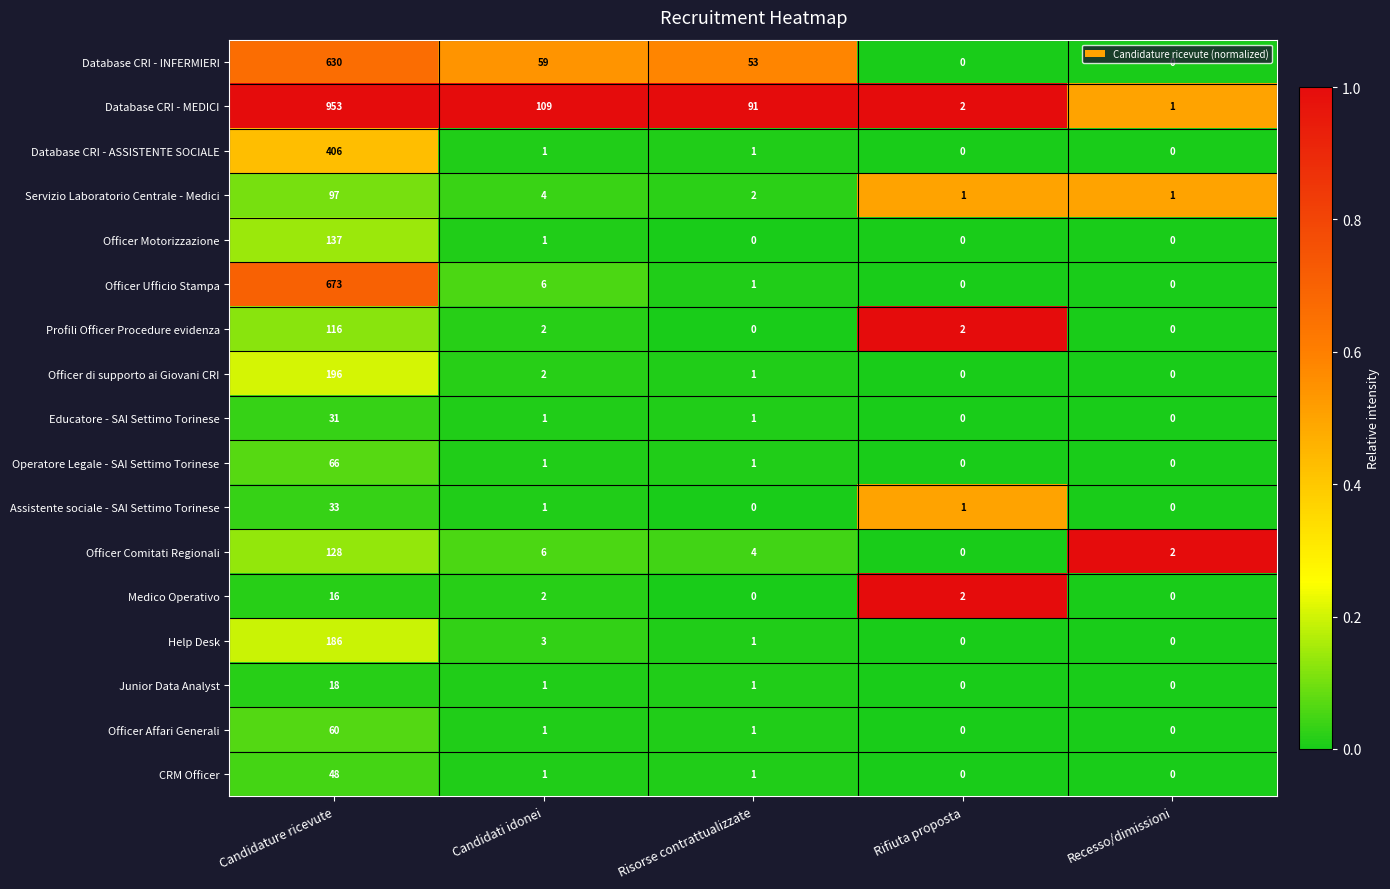

List the series in order of their peak value, highest first.

Database CRI - MEDICI, Officer Ufficio Stampa, Database CRI - INFERMIERI, Database CRI - ASSISTENTE SOCIALE, Officer di supporto ai Giovani CRI, Help Desk, Officer Motorizzazione, Officer Comitati Regionali, Profili Officer Procedure evidenza, Servizio Laboratorio Centrale - Medici, Operatore Legale - SAI Settimo Torinese, Officer Affari Generali, CRM Officer, Assistente sociale - SAI Settimo Torinese, Educatore - SAI Settimo Torinese, Junior Data Analyst, Medico Operativo